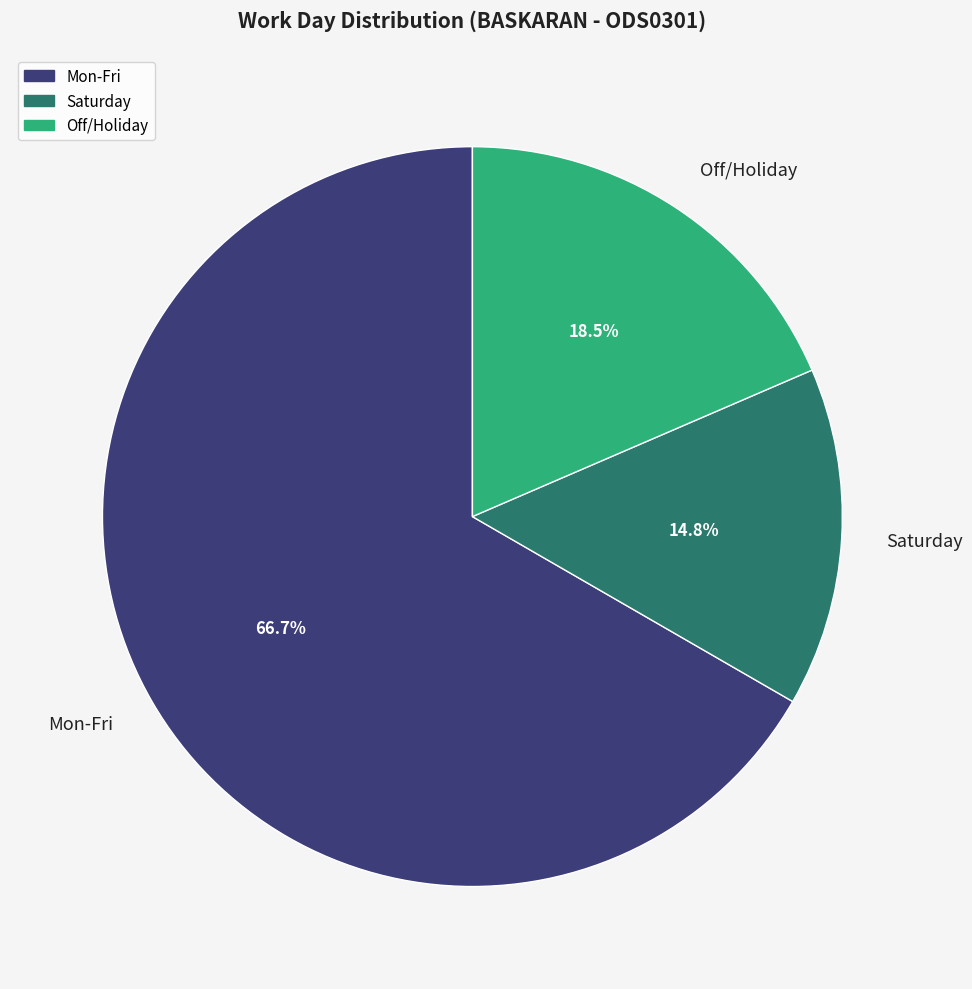

To the nearest percent, what is the average slice percentage?

33%